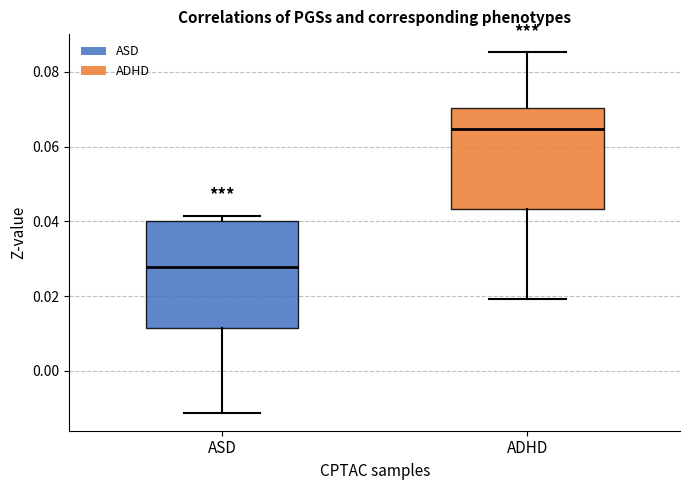

Reading left to right, read every box against the y-axis: the position of its median line, the range the box covers, and the ends of its whiskers. The values are not printed on the chart, so give them approximately, as read against the axis.

ASD: median 0.028, box 0.012 to 0.040, whiskers -0.012 to 0.042
ADHD: median 0.064, box 0.044 to 0.070, whiskers 0.020 to 0.086